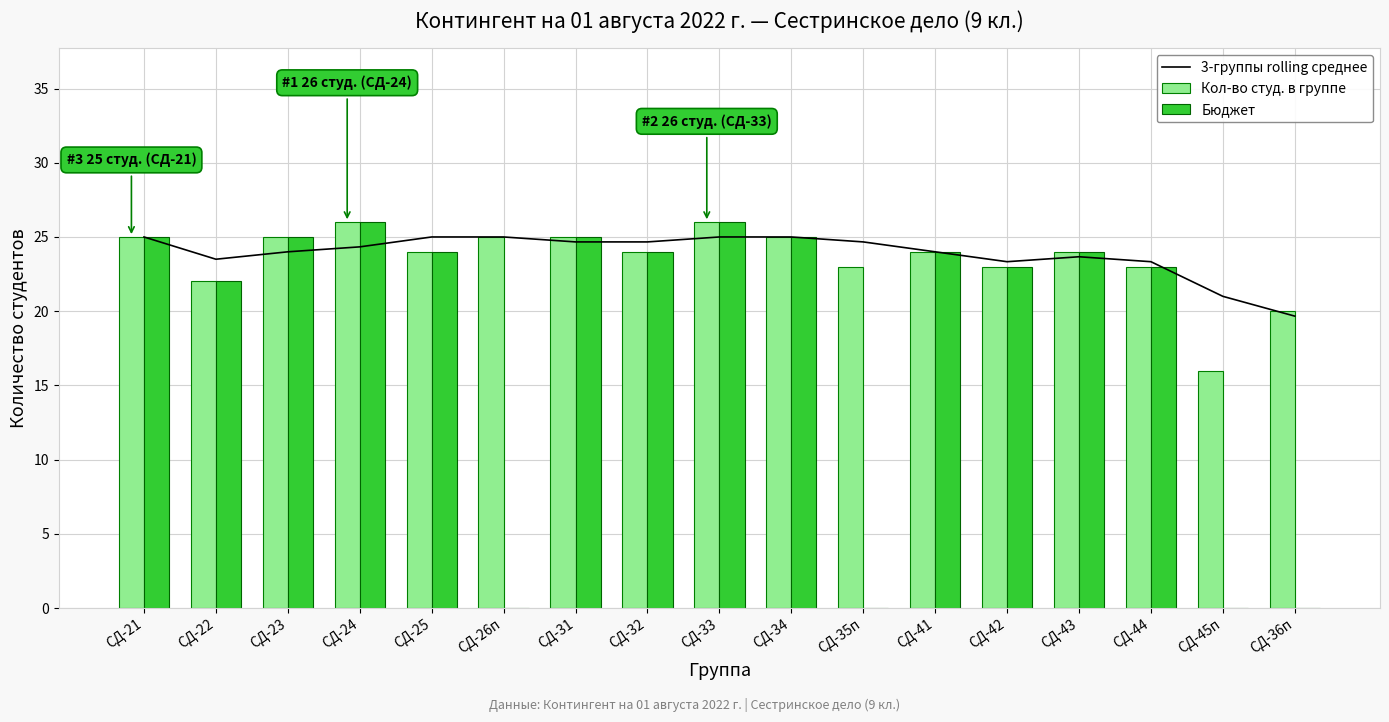

Reading left to right, what are all the values shown in this chart?

3-группы rolling среднее: 25.0	23.5	24.0	24.3	25.0	25.0	24.7	24.7	25.0	25.0	24.7	24.0	23.3	23.7	23.3	21.0	19.7
Кол-во студ. в группе: 25.0	22.0	25.0	26.0	24.0	25.0	25.0	24.0	26.0	25.0	23.0	24.0	23.0	24.0	23.0	16.0	20.0
Бюджет: 25.0	22.0	25.0	26.0	24.0	0.0	25.0	24.0	26.0	25.0	0.0	24.0	23.0	24.0	23.0	0.0	0.0